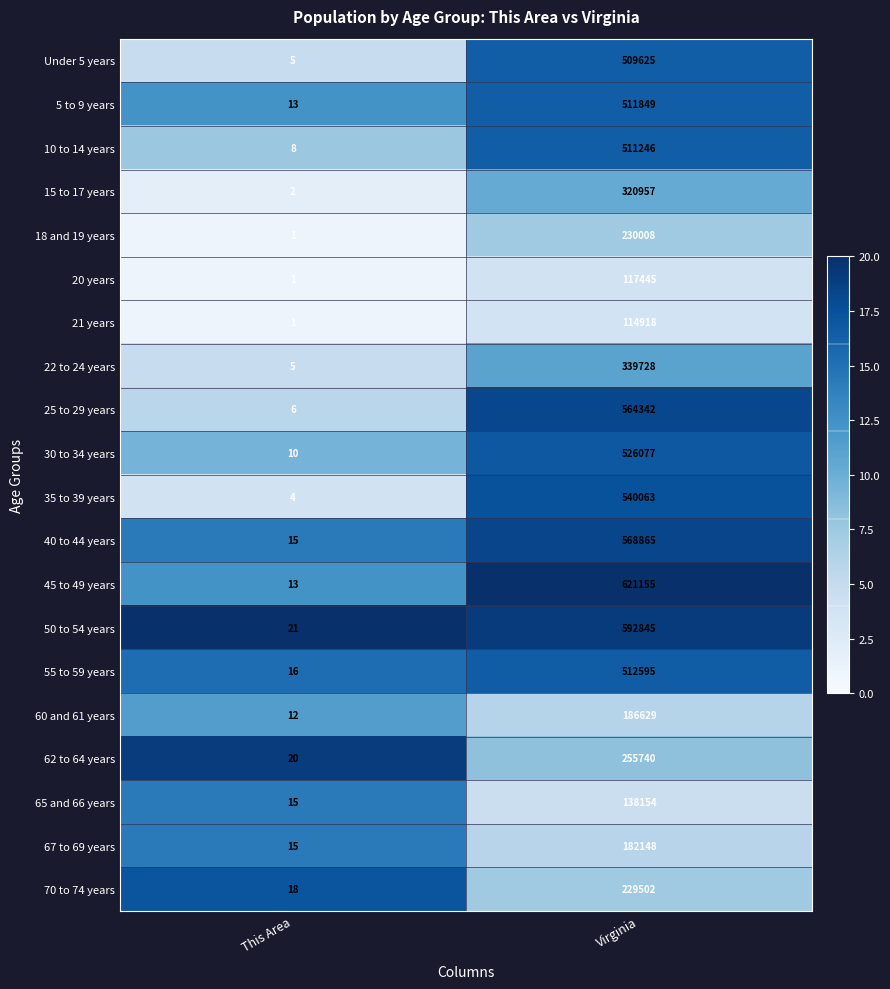

Which label corresponds to the smallest value in the chart?

This Area